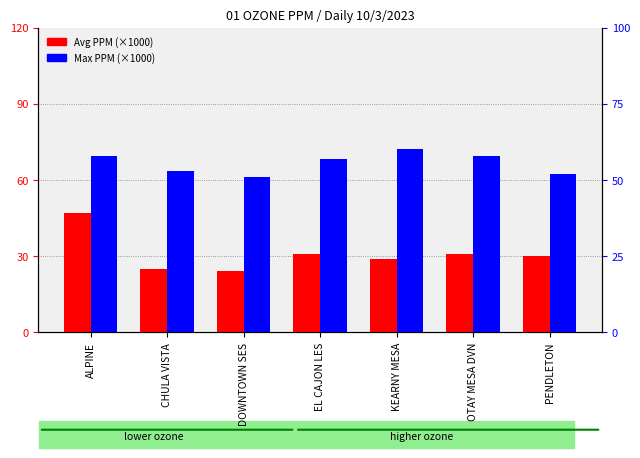

Is the value of Max (x1000 PPM) at PENDLETON greater than the value of Avg (x1000 PPM) at EL CAJON LES?

Yes